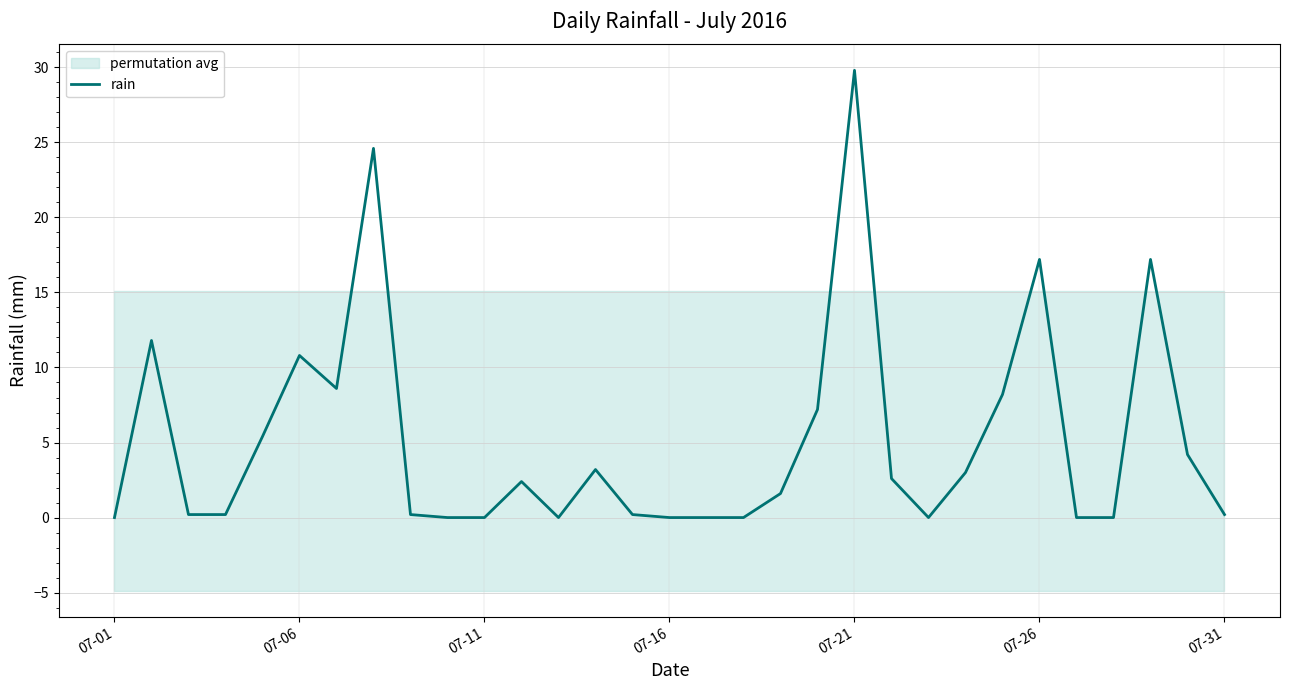

How many interior local valleys (lower than both neighbors) does the data have?

3